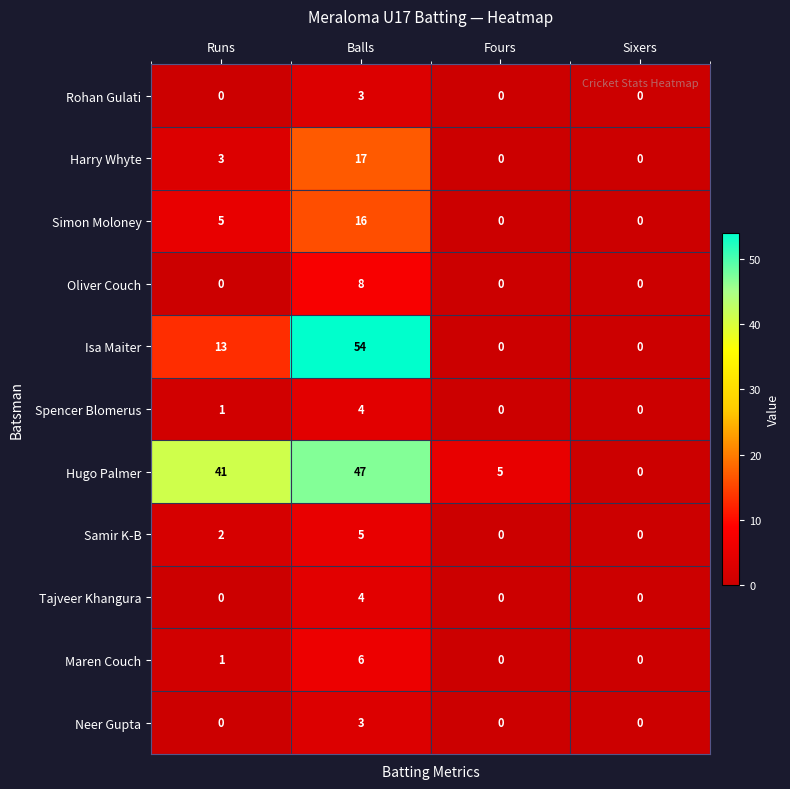

What is the total value across all series at Balls?

167